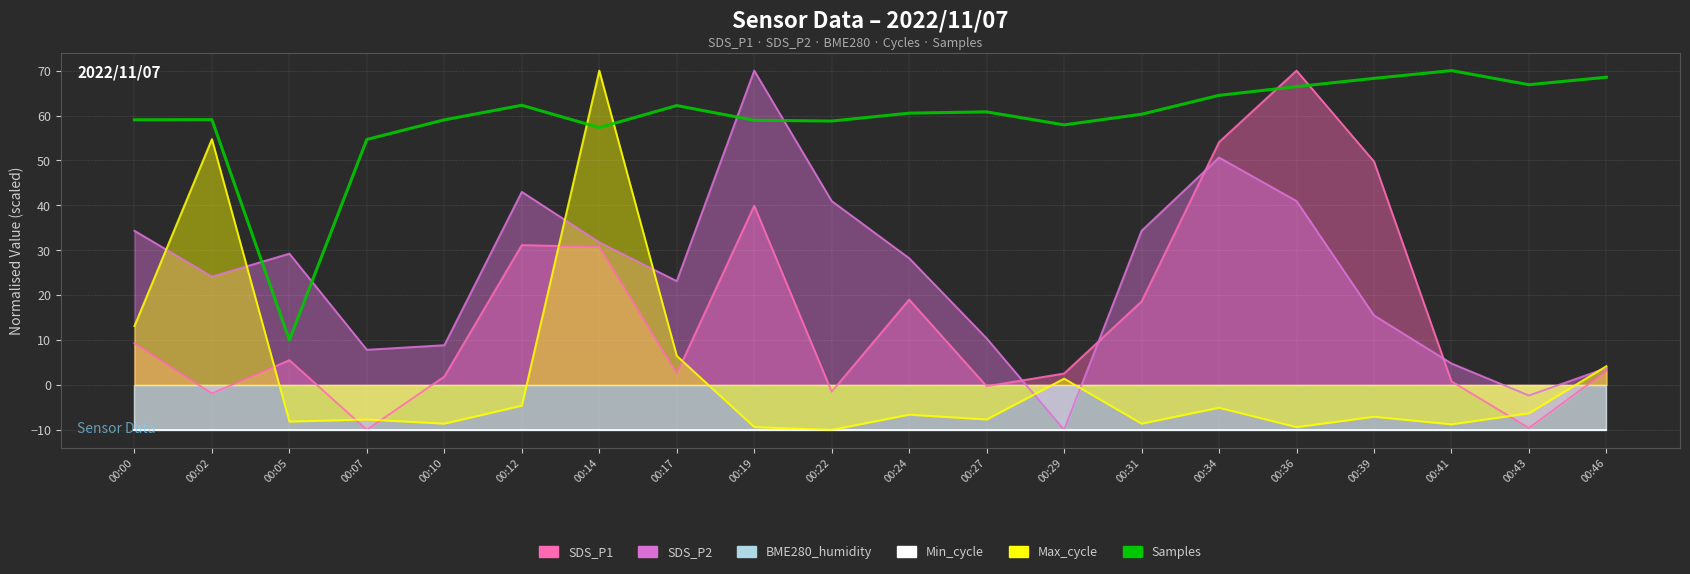

What is the approximate value at 00:22?

58.8